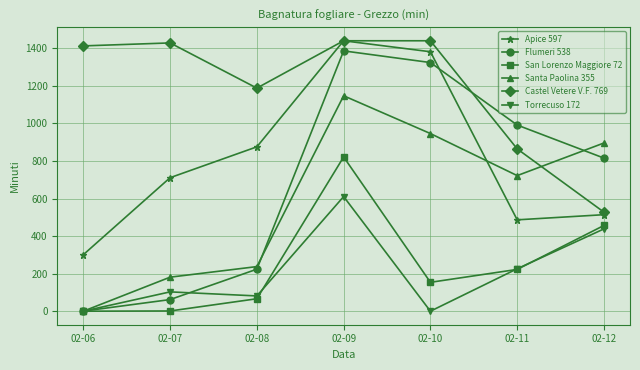

What is the spread (max minus min) of values at 02-10?

1440.0